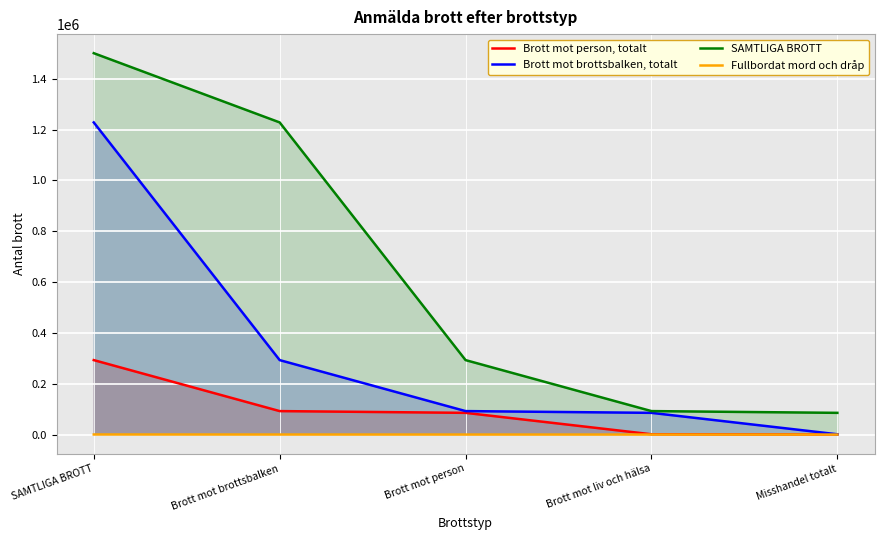

How many data points does each series have?

5